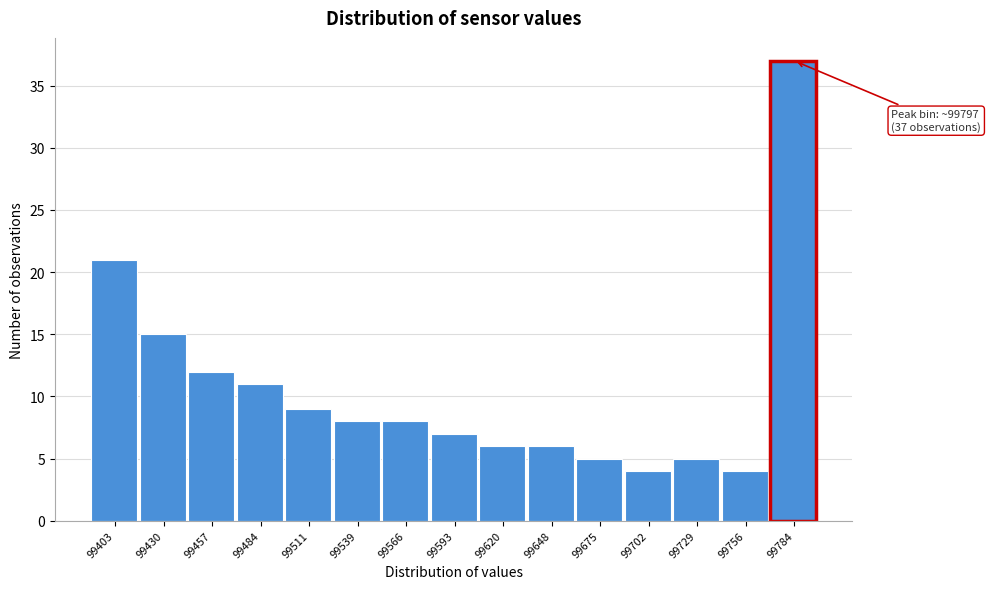

Reading left to right, extract all data points from this chart.

99403=21	99430=15	99457=12	99484=11	99511=9	99539=8	99566=8	99593=7	99620=6	99648=6	99675=5	99702=4	99729=5	99756=4	99784=37